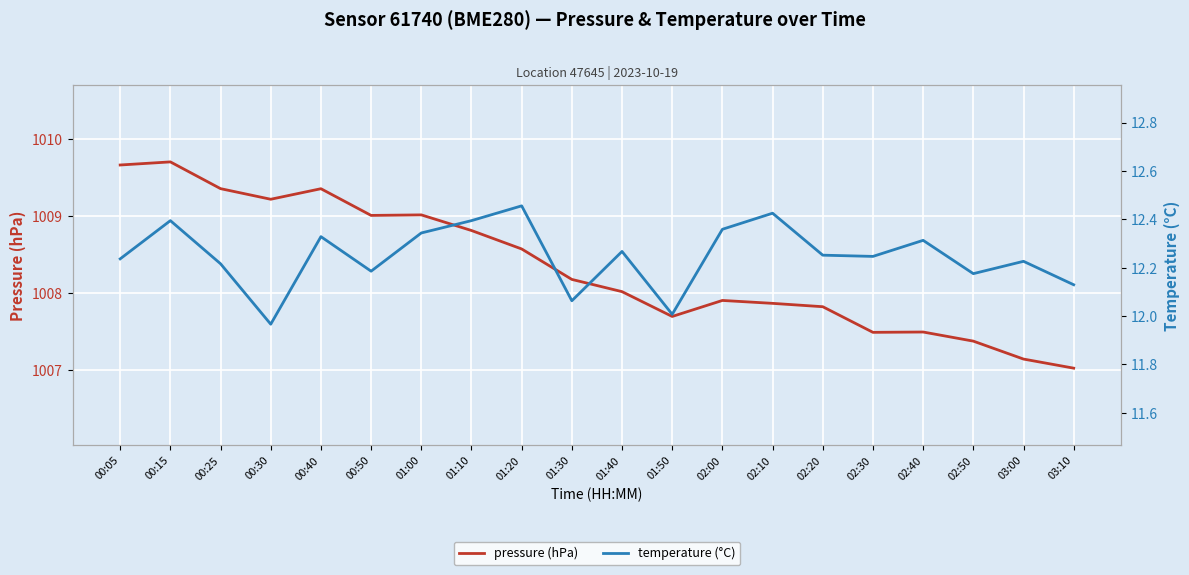

True or false: temperature (°C) and pressure (hPa) intersect in this chart.

False